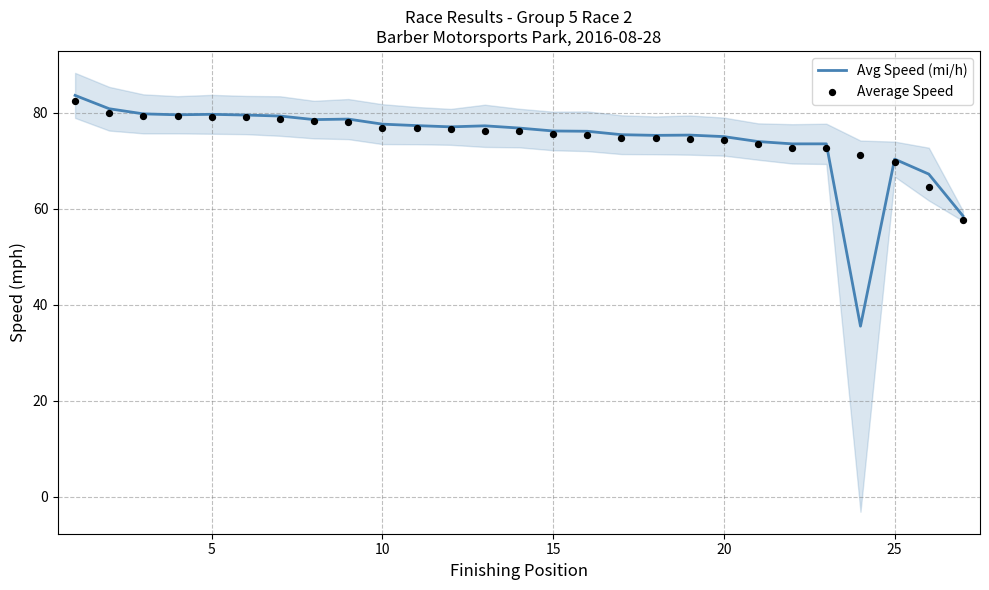

Which series has the widest spread of Y values?

Avg Speed (mi/h)